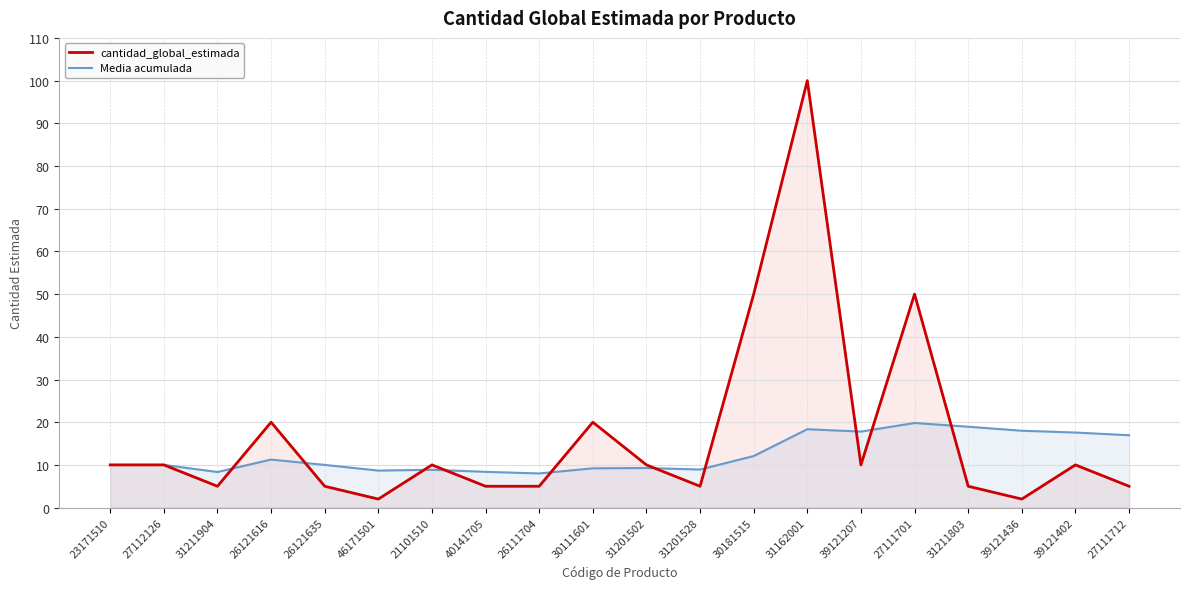

What is the difference between the maximum and minimum values in the cantidad_global_estimada series?

98.0